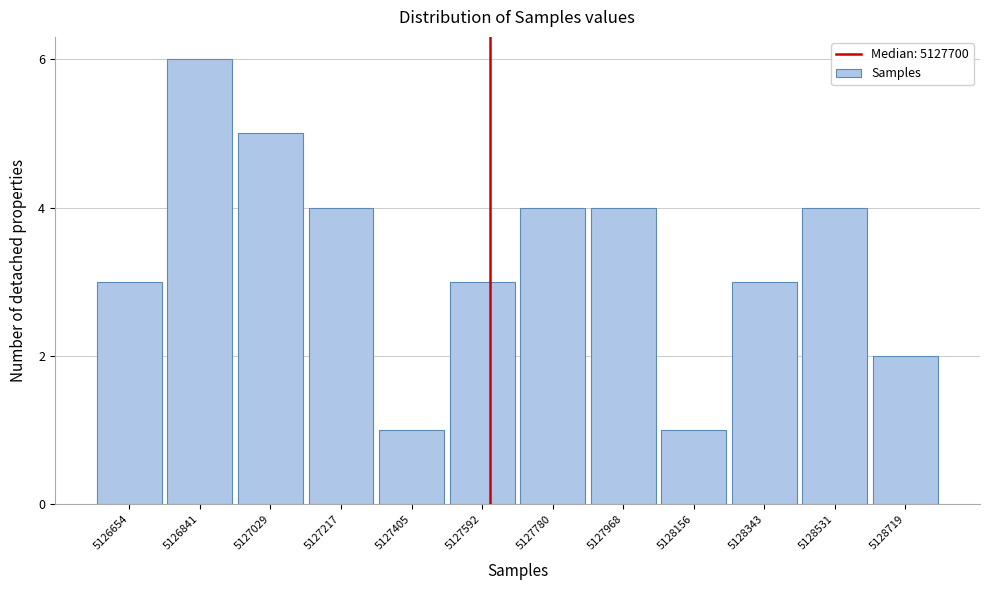

Reading left to right, what are all the values shown in this chart?

3	6	5	4	1	3	4	4	1	3	4	2